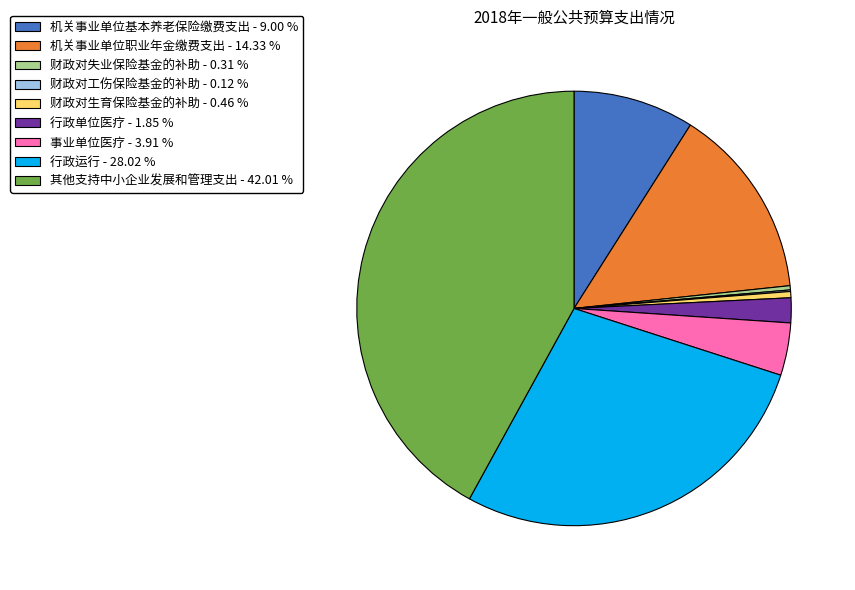

Which has a higher value, 机关事业单位职业年金缴费支出 or 其他支持中小企业发展和管理支出?

其他支持中小企业发展和管理支出